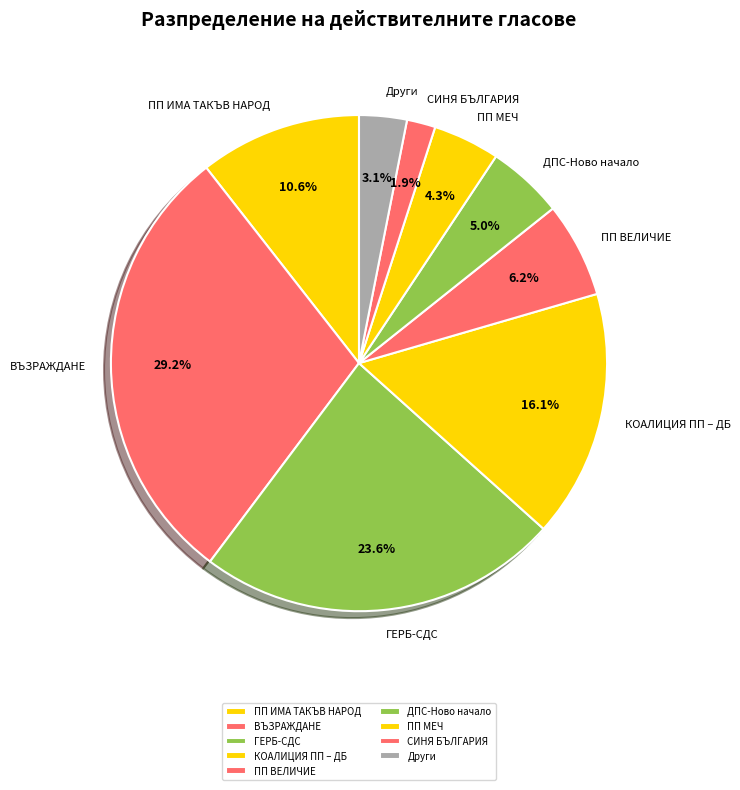

The СИНЯ БЪЛГАРИЯ slice represents 2% of the pie. True or false?

True